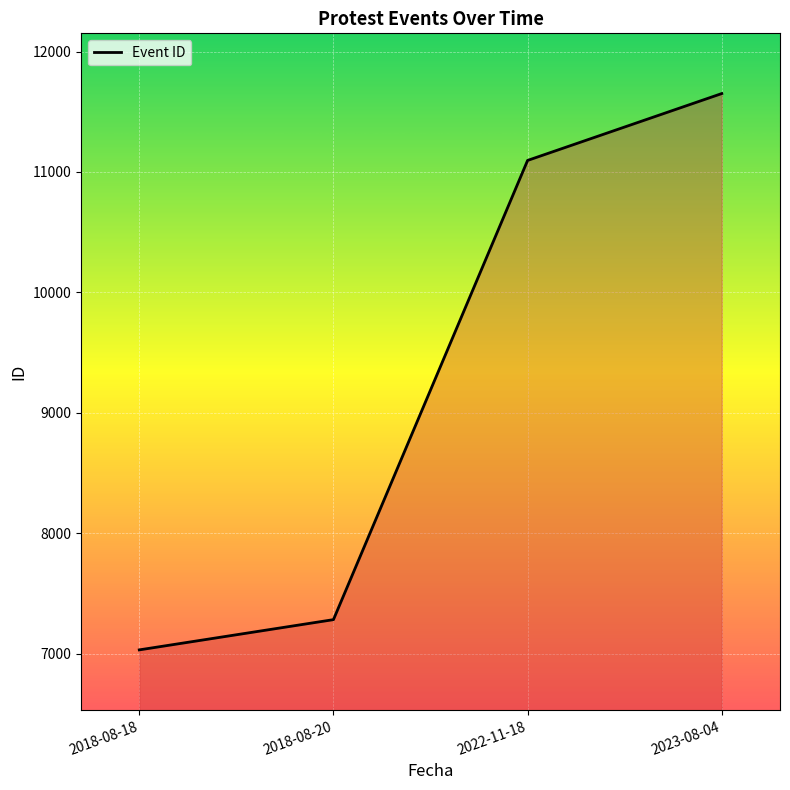

List the labels in order of value, largest first.

2023-08-04, 2022-11-18, 2018-08-20, 2018-08-18